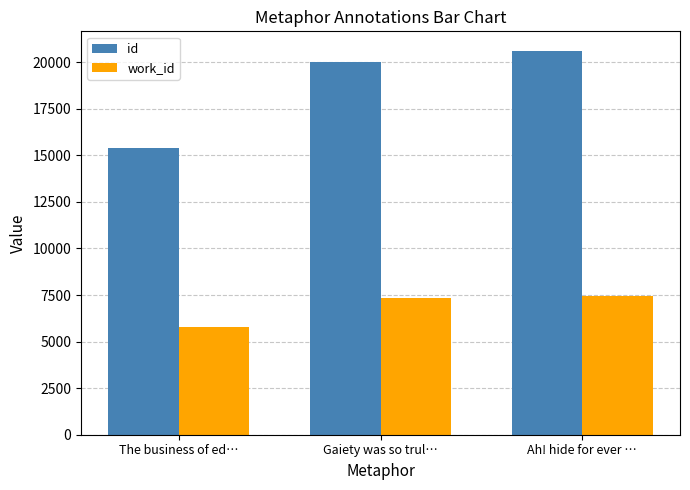

What position from the right is Ah! hide for ever …?

1